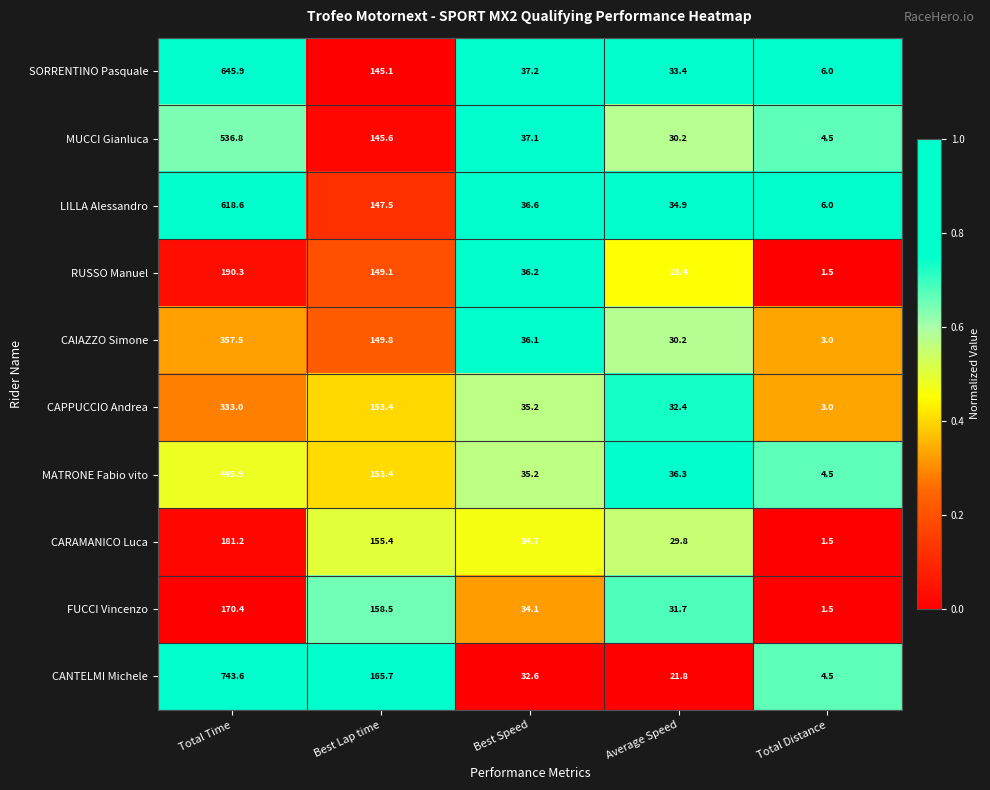

What is the highest value of the CARAMANICO Luca series?

181.2